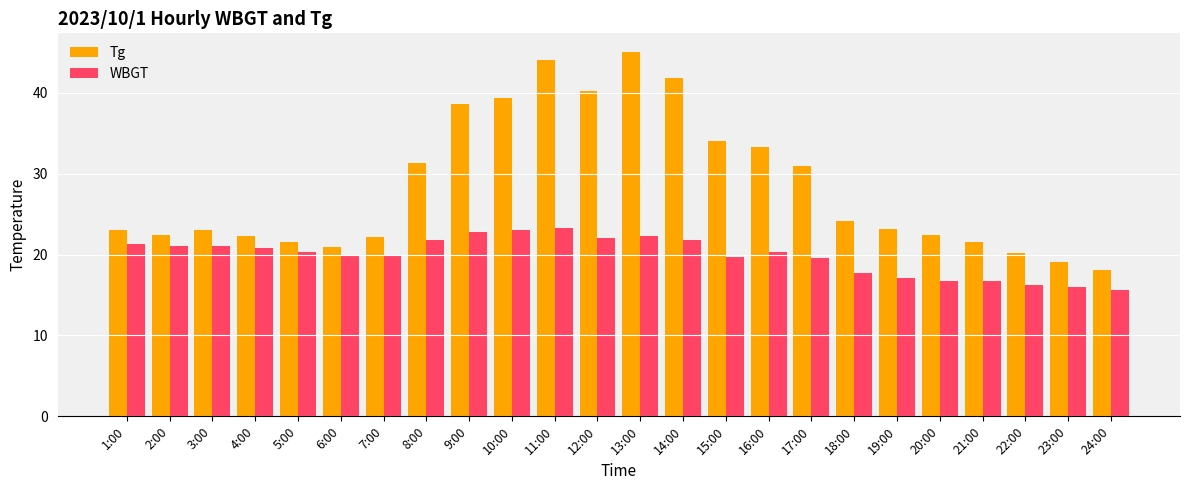

Where does the WBGT series first go above 20?

1:00